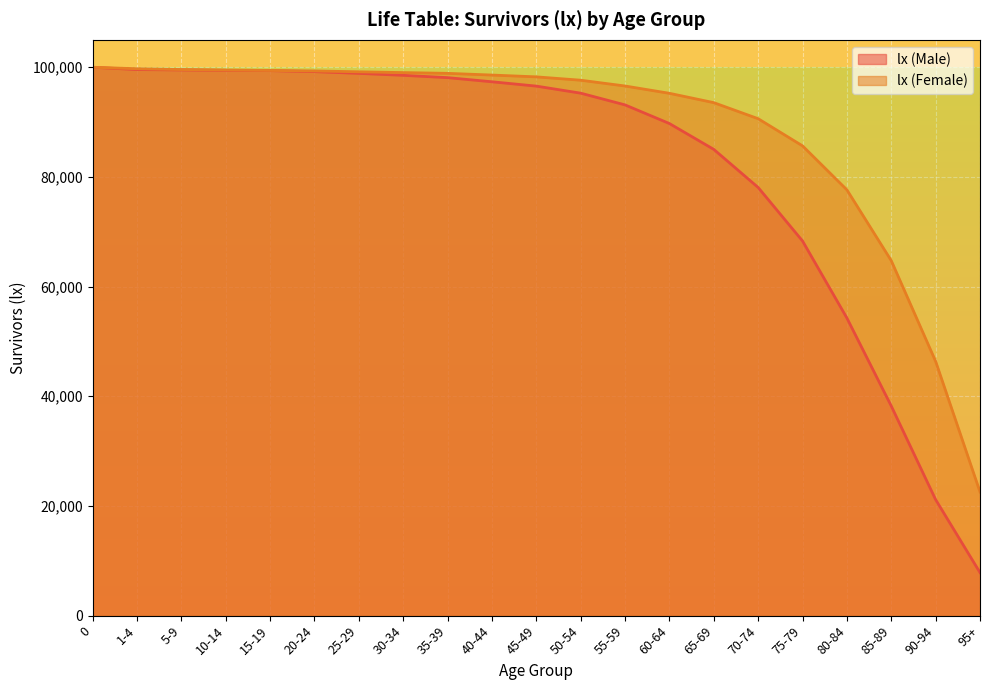

Which series has the largest total across all categories?

lx (Female)